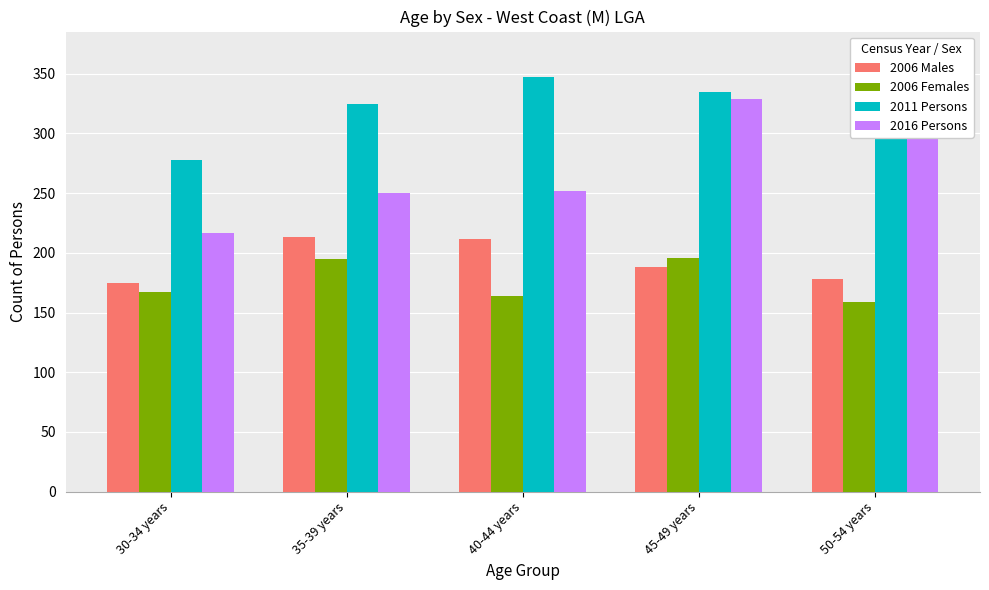

Reading right to left, list all the values displayed in this chart.

2006 Males: 50-54 years=178	45-49 years=188	40-44 years=212	35-39 years=213	30-34 years=175
2006 Females: 50-54 years=159	45-49 years=196	40-44 years=164	35-39 years=195	30-34 years=167
2011 Persons: 50-54 years=367	45-49 years=335	40-44 years=347	35-39 years=325	30-34 years=278
2016 Persons: 50-54 years=335	45-49 years=329	40-44 years=252	35-39 years=250	30-34 years=217